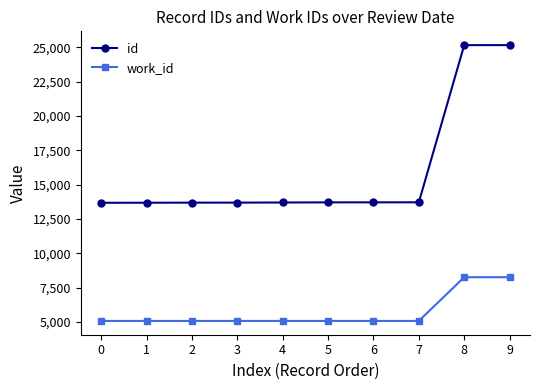

What is the difference between the highest and lowest values at 6?

8634